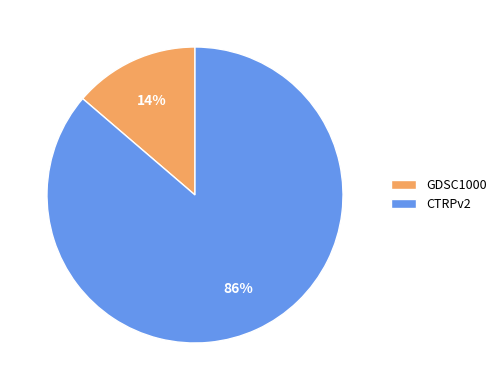

Is it true that CTRPv2 is 86% of the pie?

True